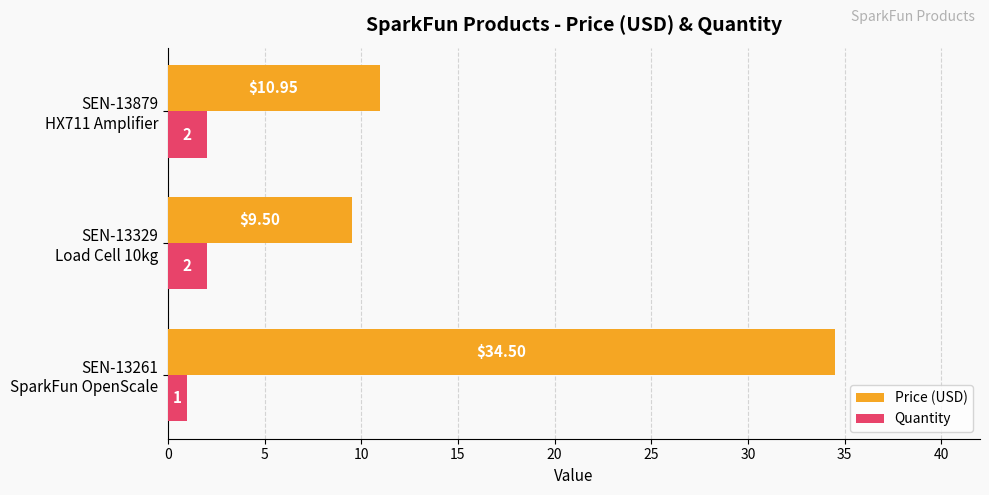

Which series has the largest total across all categories?

Price (USD)